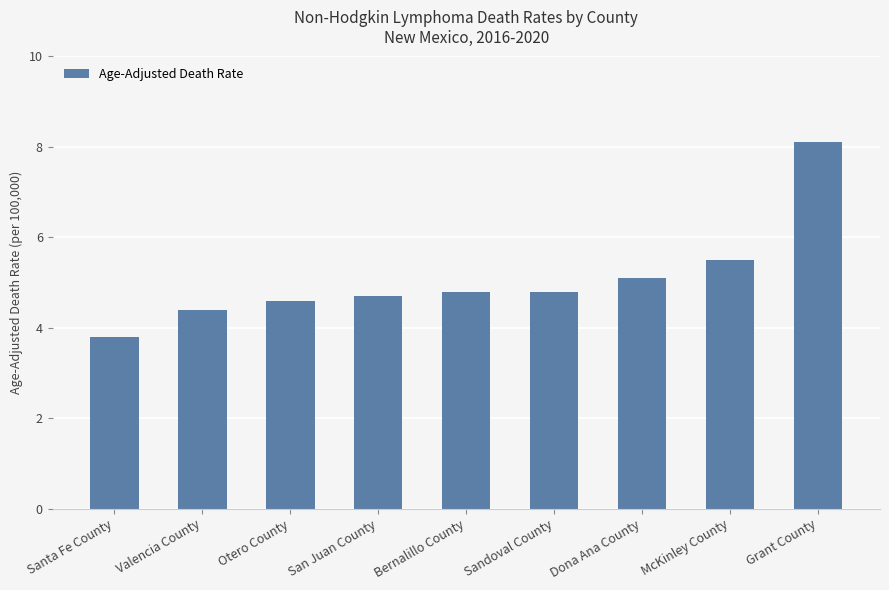

What is the label of the 7th bar from the left?

Dona Ana County